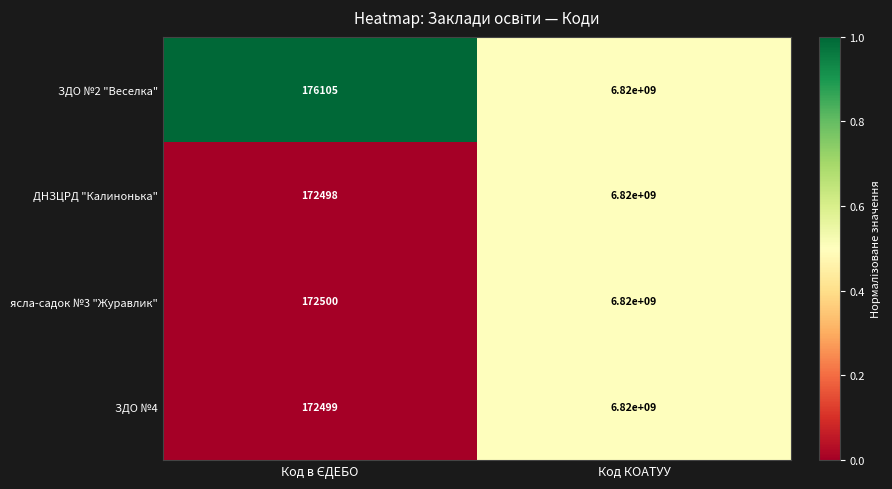

What is the total value across all series at Код КОАТУУ?

27280000000